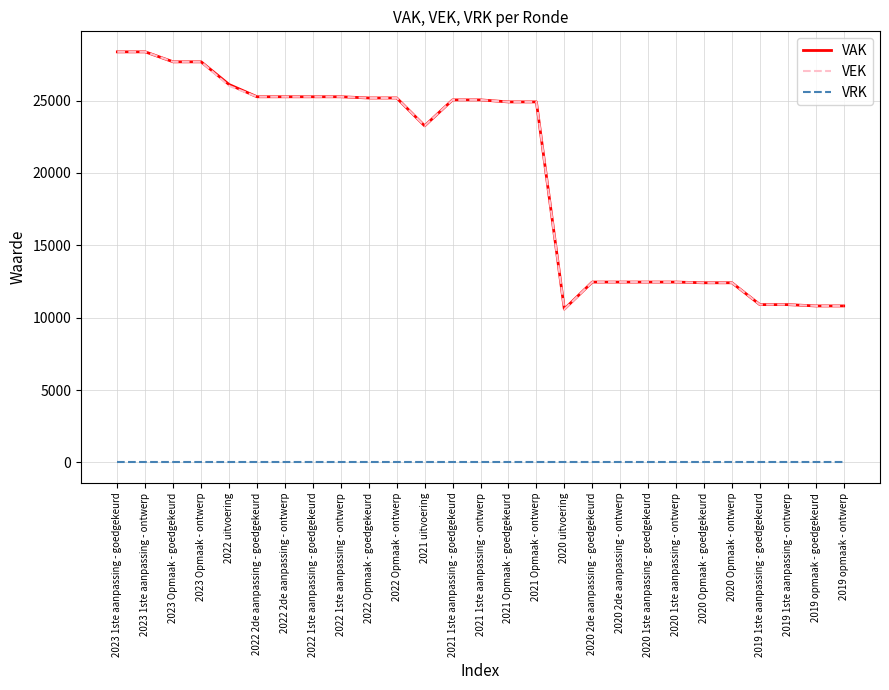

What is the total value across all series at 2023 1ste aanpassing - ontwerp?

56722